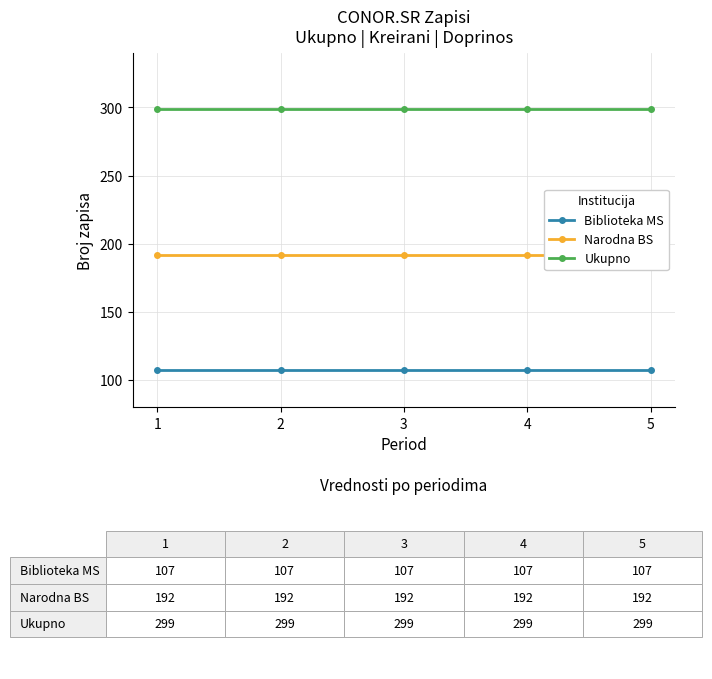

Is it true that Ukupno equals 299 at 2?

True